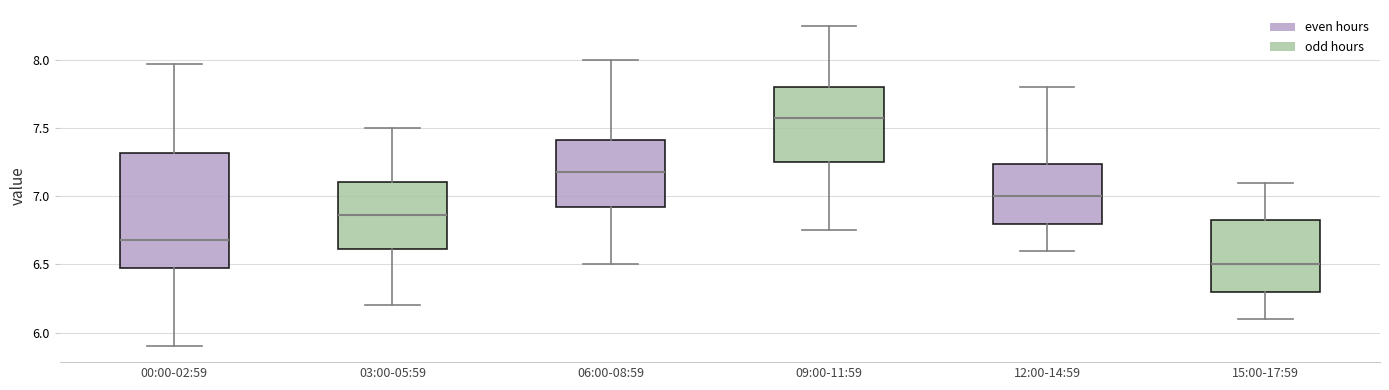

Where does the upper whisker of the box for 15:00-17:59 end on the y-axis? The values are not printed on the chart, so give them approximately, as read against the axis.

7.10